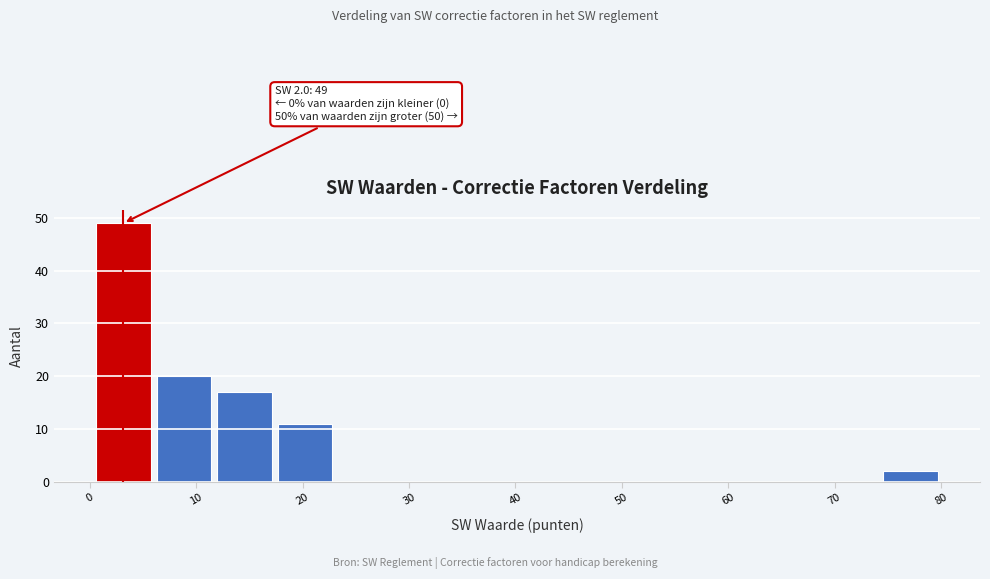

Over which range of the x-axis is the bar tallest?

0 to 6